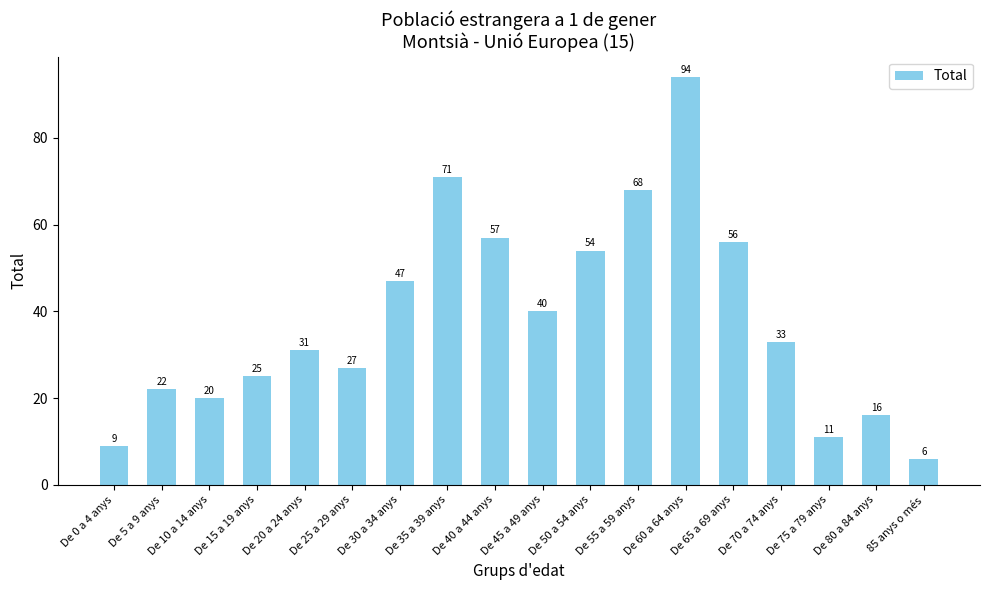

Reading right to left, list all the values displayed in this chart.

85 anys o més=6	De 80 a 84 anys=16	De 75 a 79 anys=11	De 70 a 74 anys=33	De 65 a 69 anys=56	De 60 a 64 anys=94	De 55 a 59 anys=68	De 50 a 54 anys=54	De 45 a 49 anys=40	De 40 a 44 anys=57	De 35 a 39 anys=71	De 30 a 34 anys=47	De 25 a 29 anys=27	De 20 a 24 anys=31	De 15 a 19 anys=25	De 10 a 14 anys=20	De 5 a 9 anys=22	De 0 a 4 anys=9